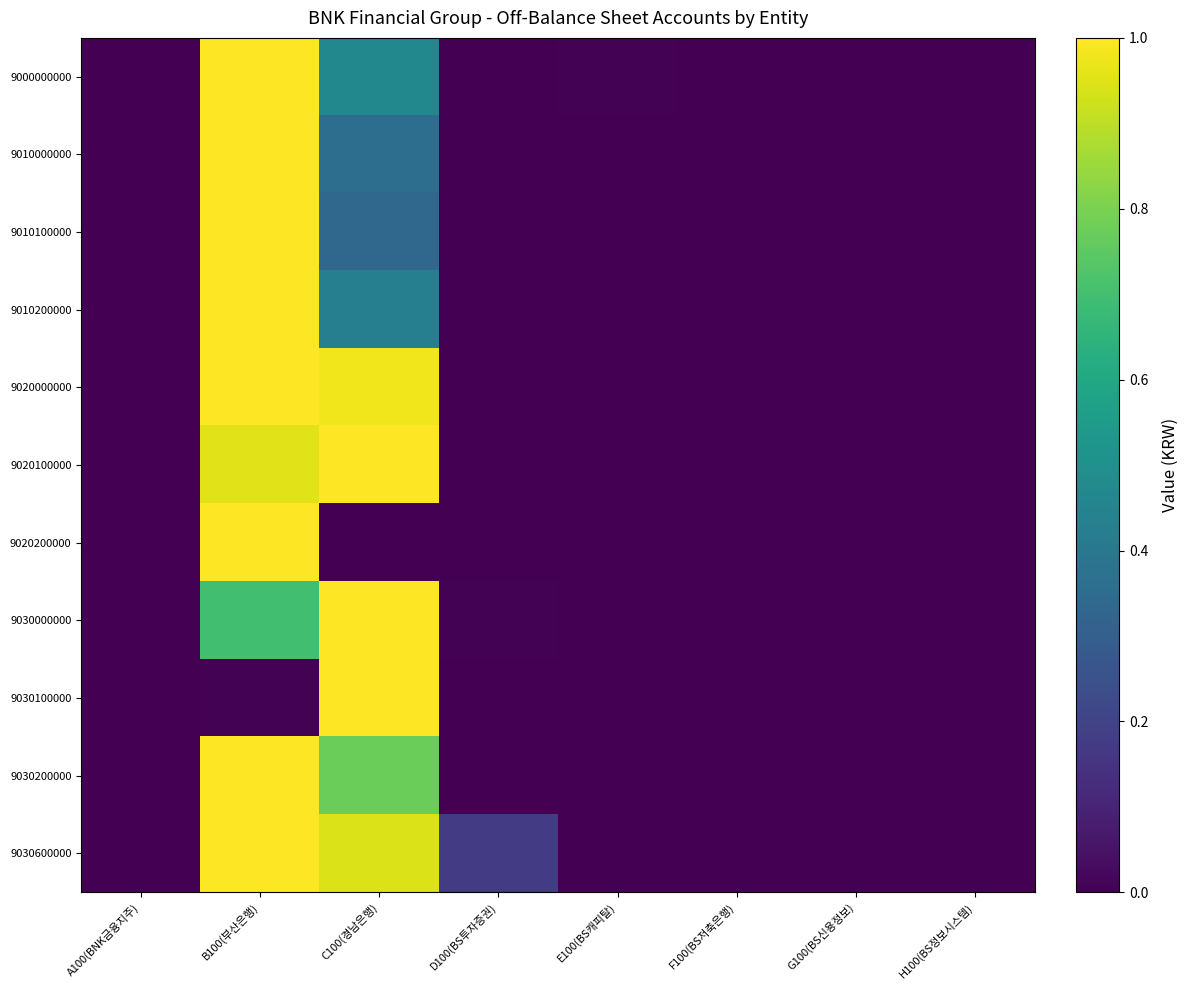

Count the number of categories in the chart.

8